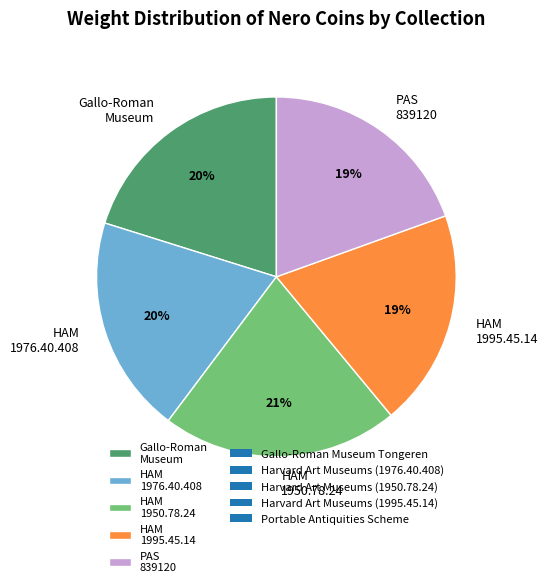

Which slice is the largest?

HAM 1950.78.24